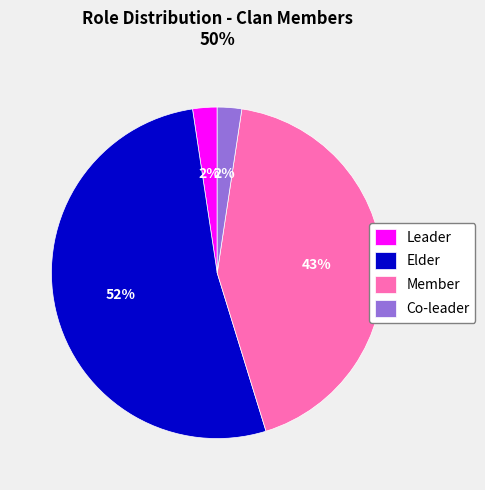

To the nearest percent, what is the combined percentage of Co-leader and Elder?

55%